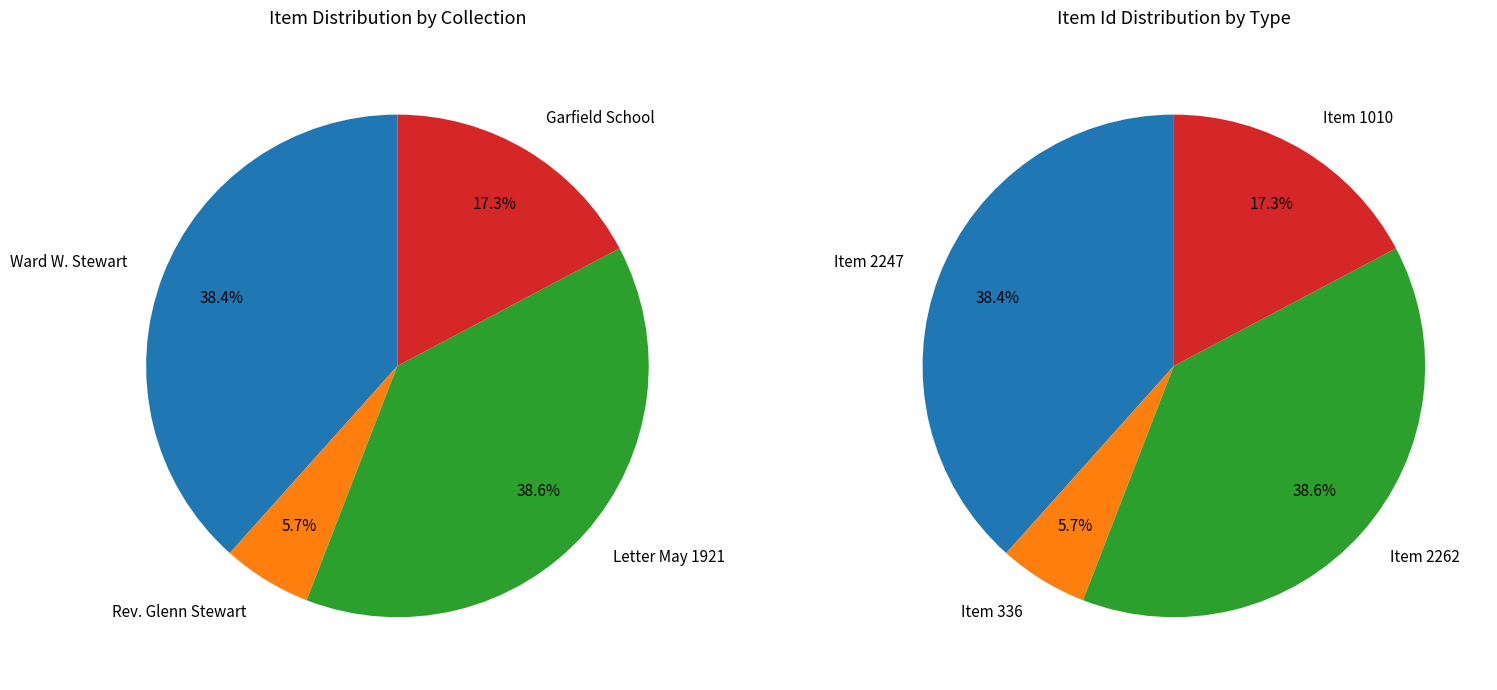

True or false: Garfield School Grade 5 (1010) accounts for 17% of the total.

True